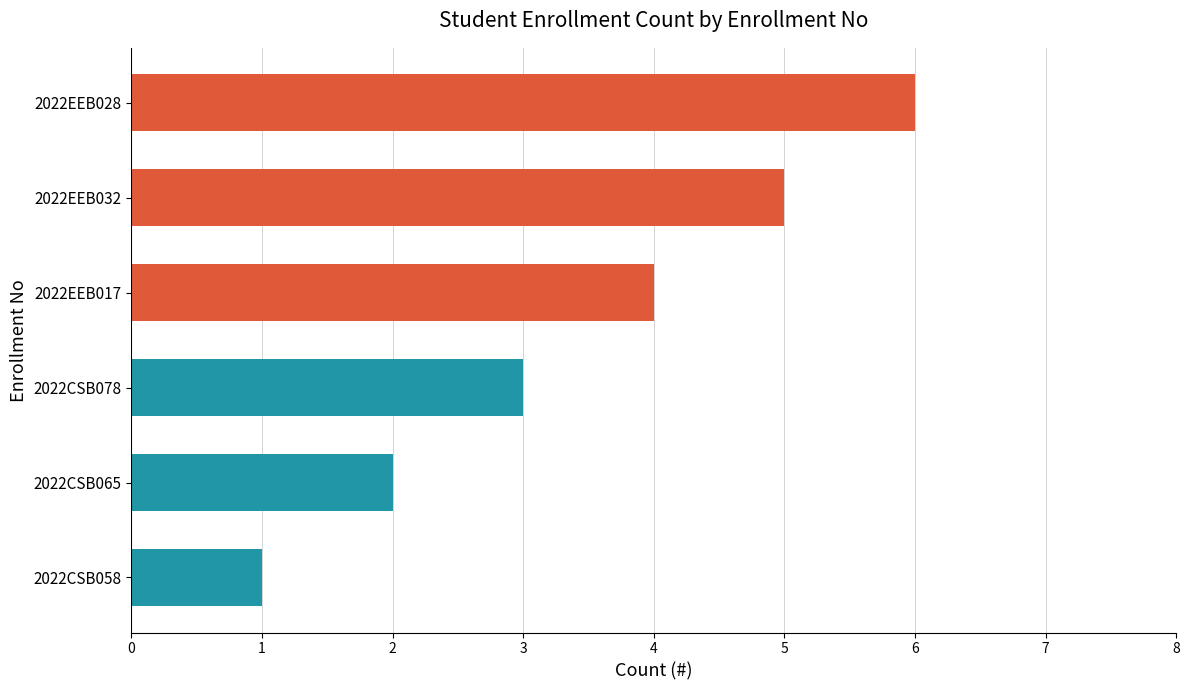

Count the number of values greater than 4.

2